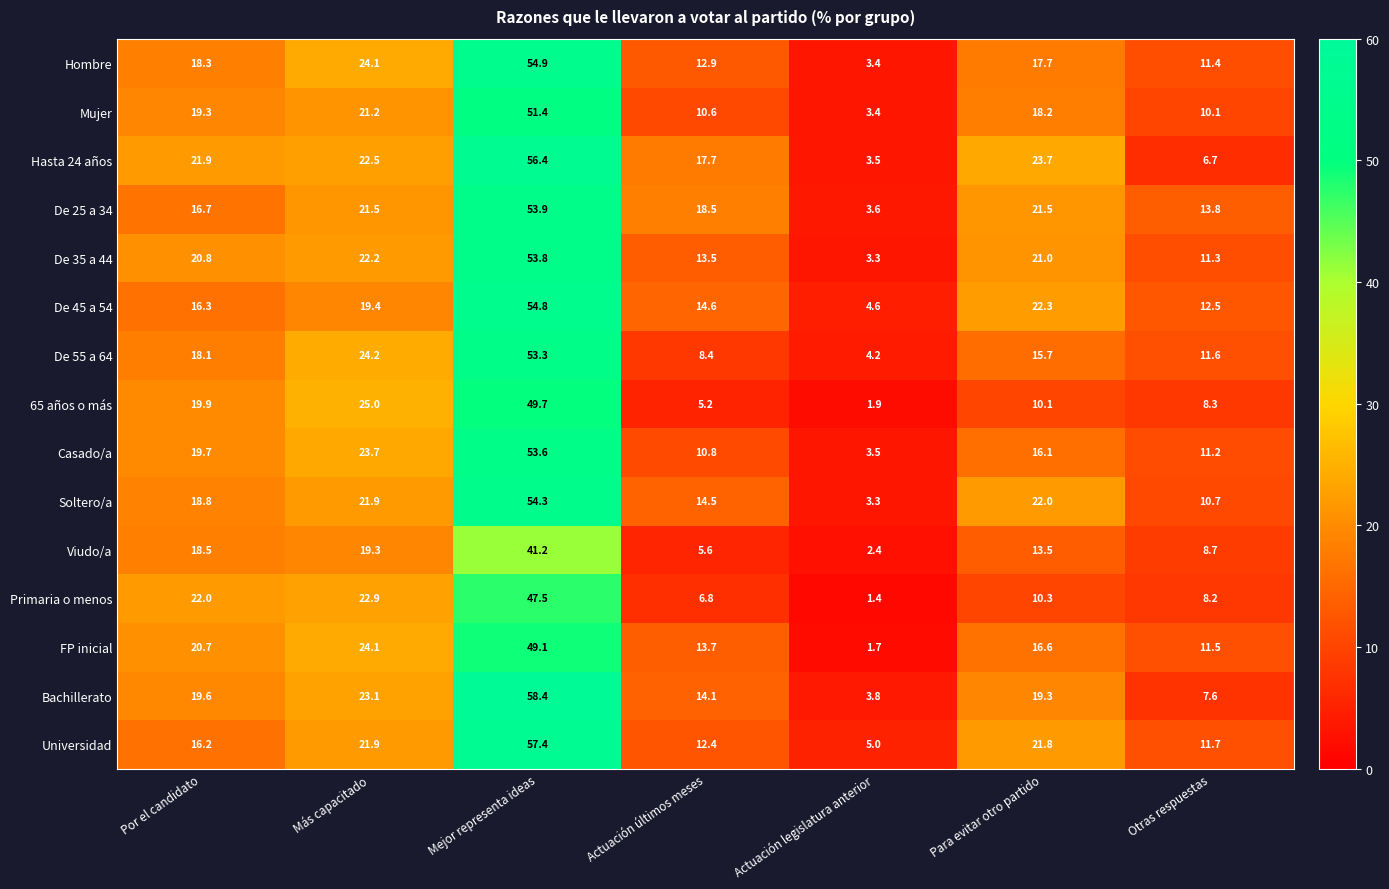

What is the minimum value for De 55 a 64?

4.2